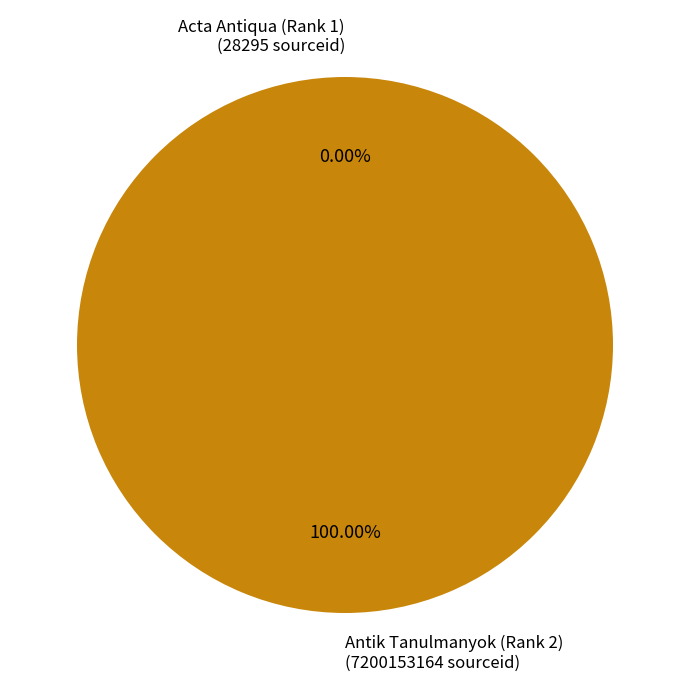

Does any single category account for the majority?

Yes